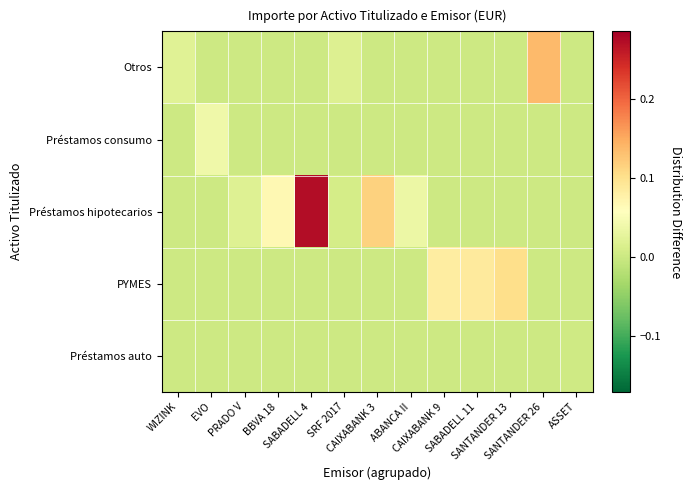

What is the maximum value shown in the chart?

0.3